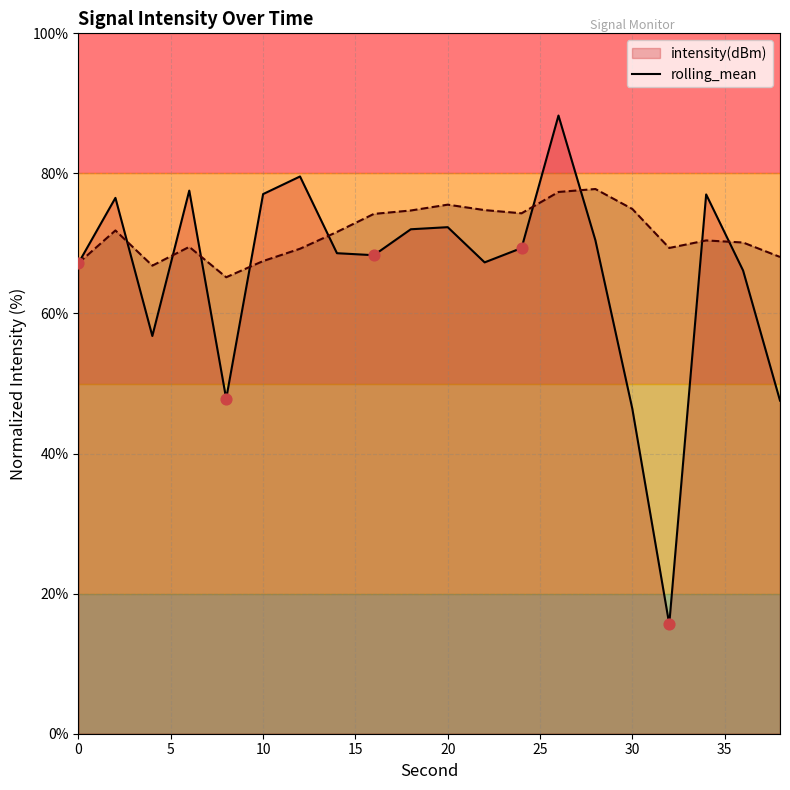

Which series contains the lowest Y value?

intensity(dBm)